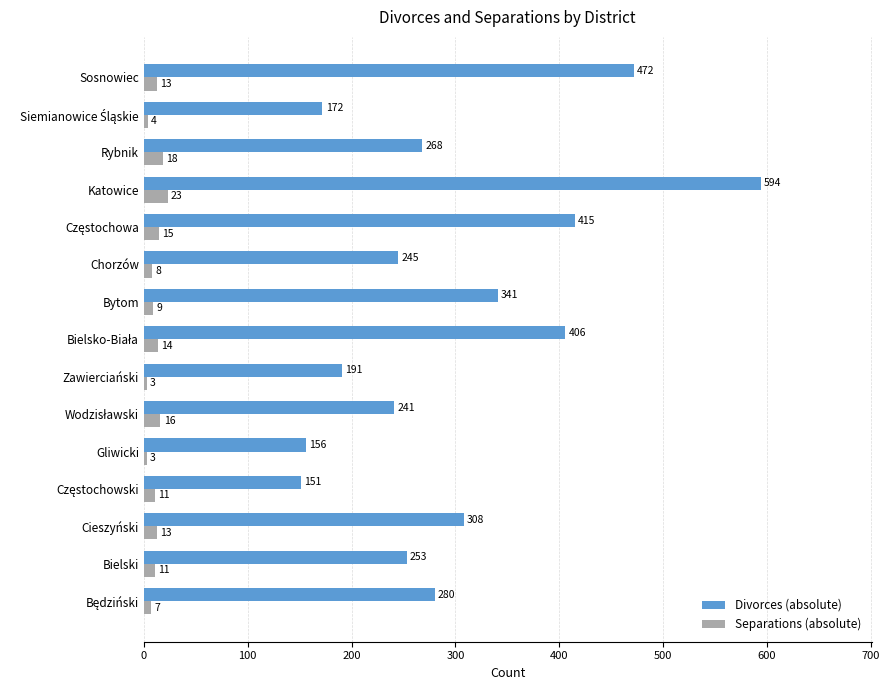

The value of Divorces (absolute) at Gliwicki is 156. True or false?

True